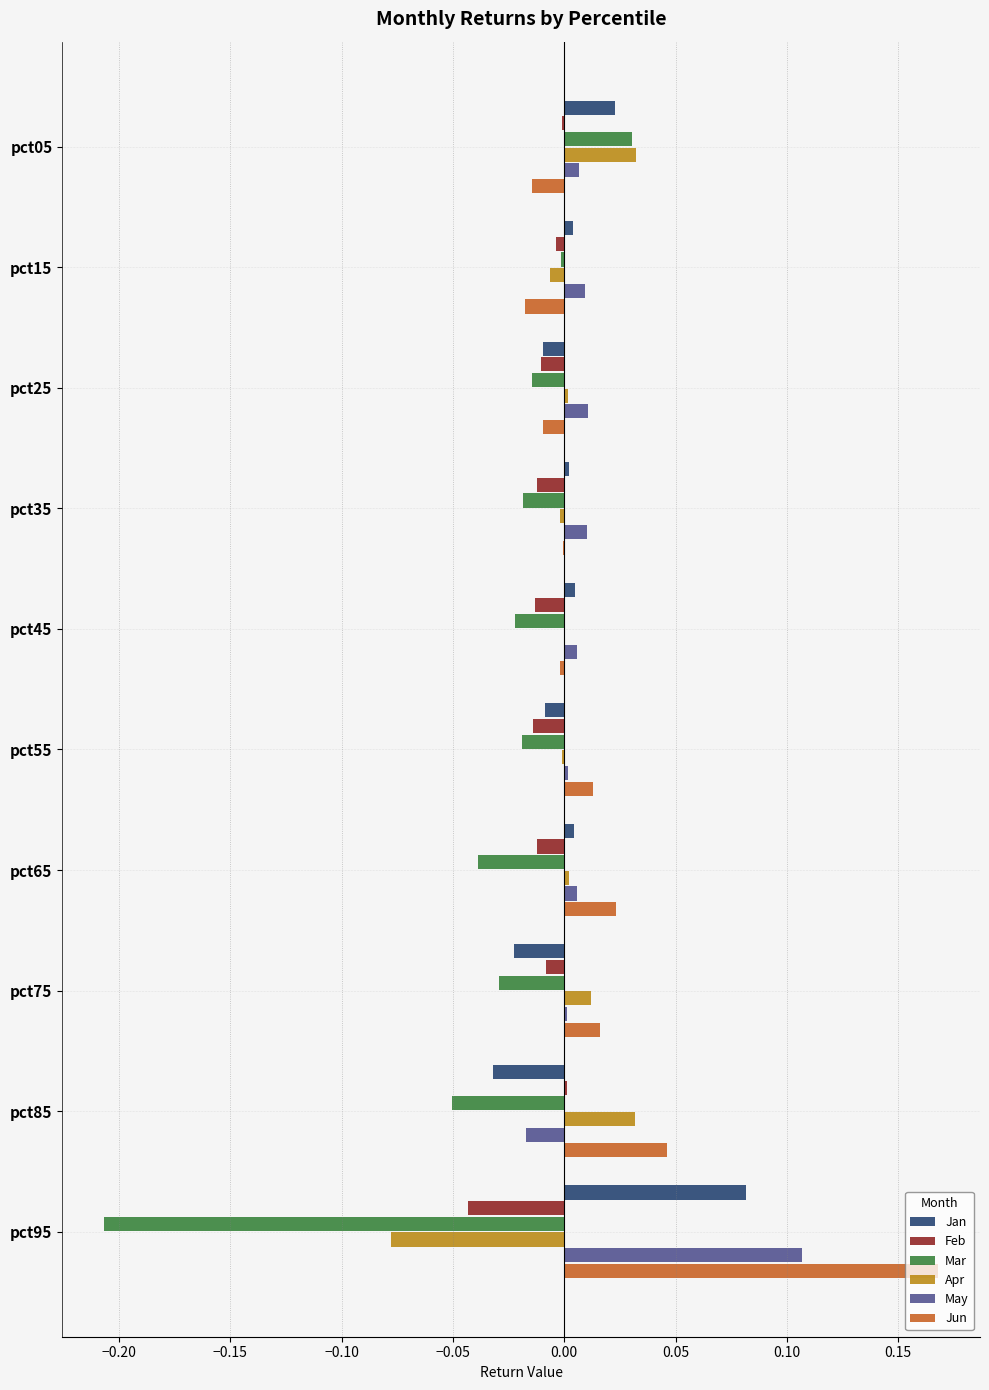

True or false: Mar has a value of -0.0 at pct45.

True